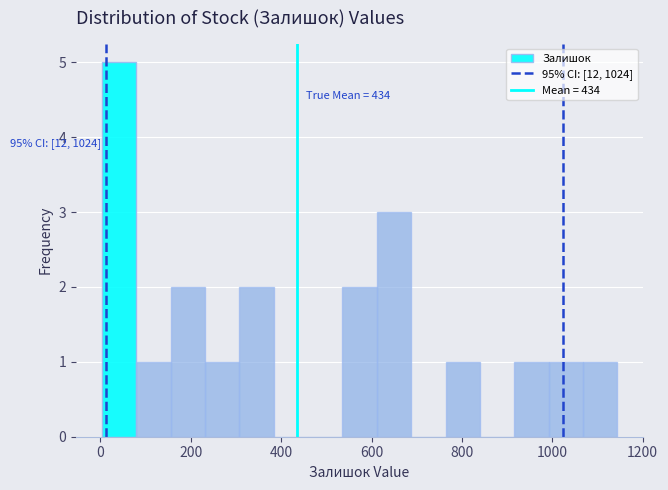

Read against the x-axis, roughly where is the centre of the tallest bar?

40